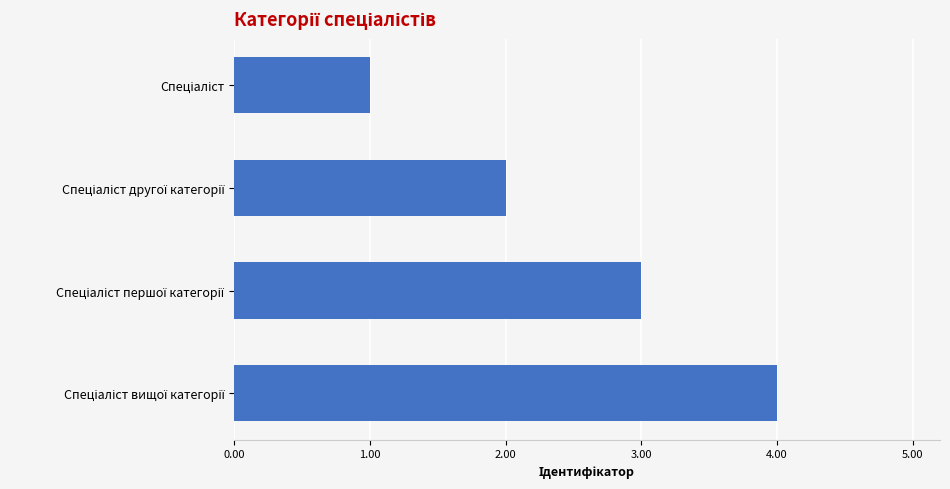

What is the maximum value shown in the chart?

4